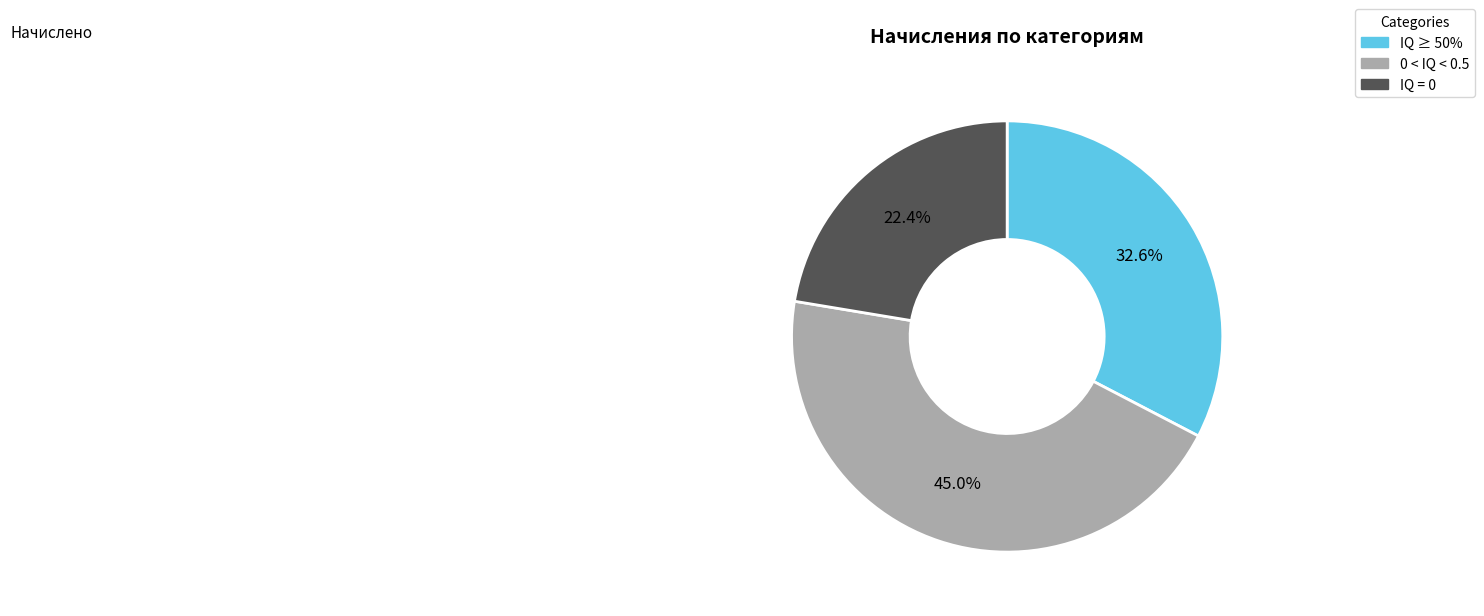

To the nearest percent, what is the difference between the largest and smallest slice percentages?

23%